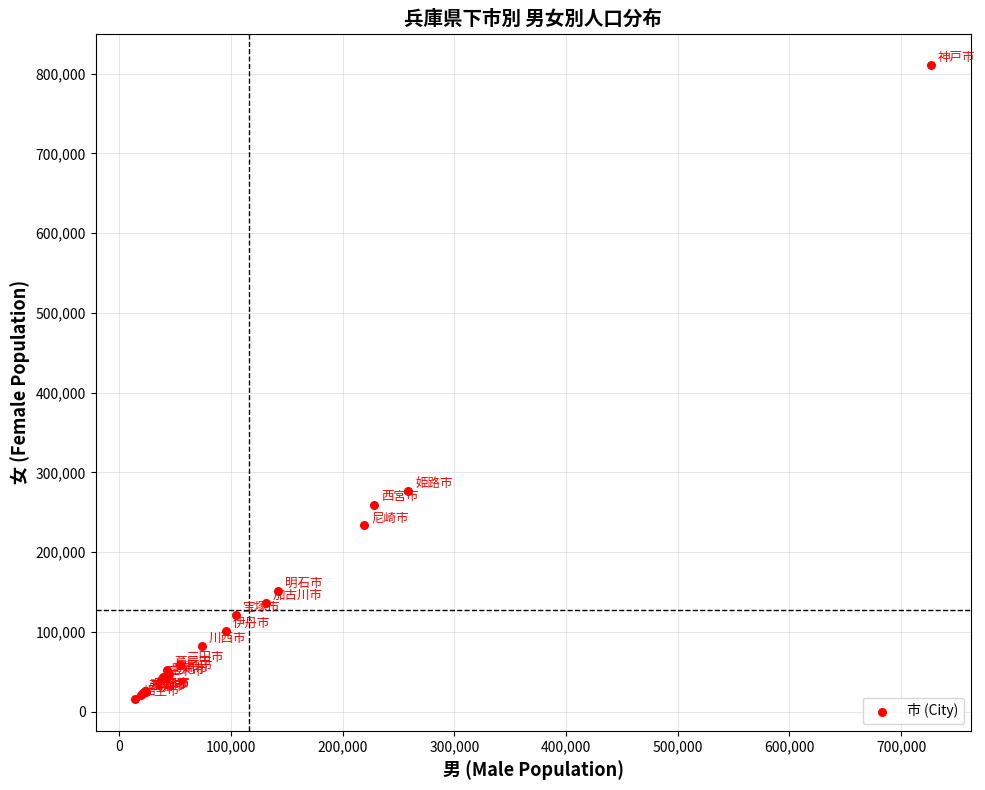

What Y value in the scatter plot is closest to 413095?

276940